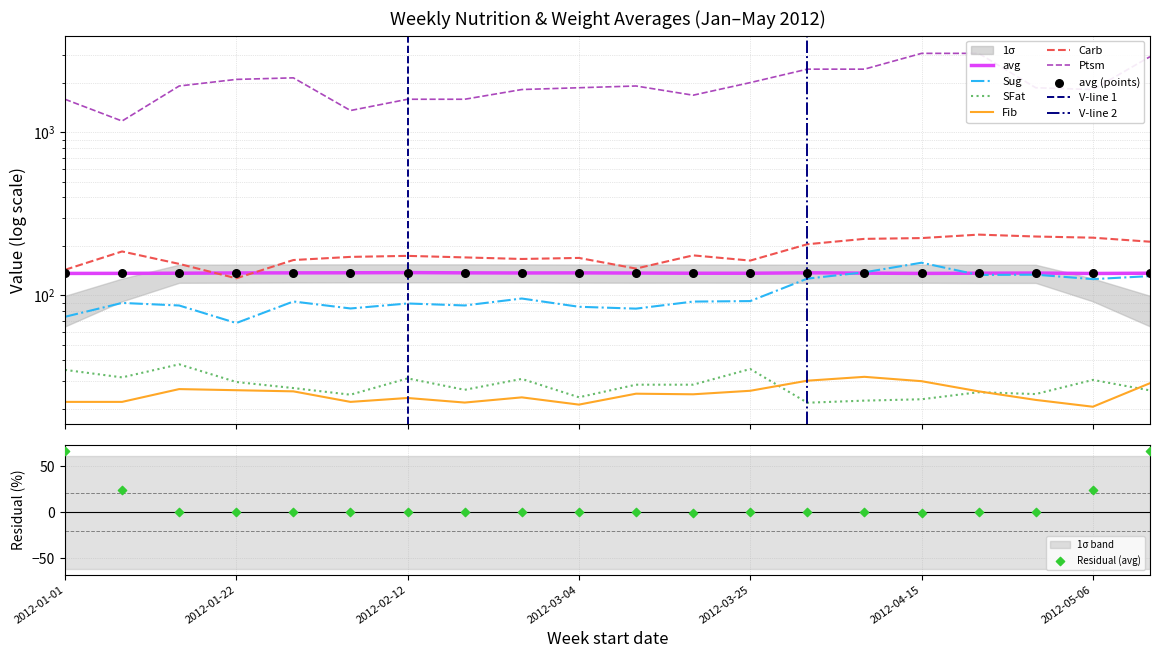

Which series contains the lowest Y value?

Fib